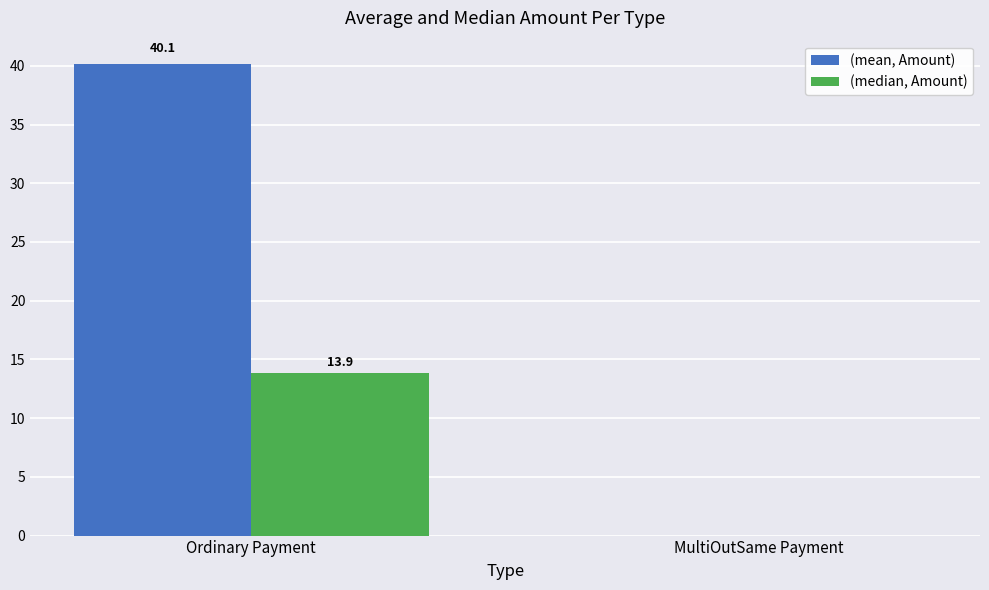

What is the greatest value displayed?

40.1